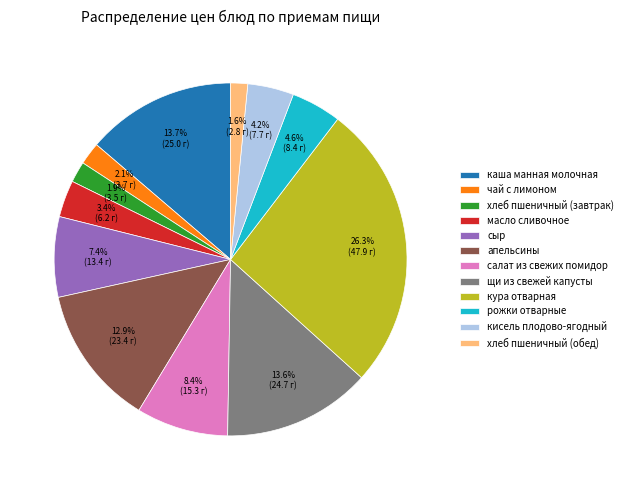

What percentage is NOT represented by салат из свежих помидор?

91.6%